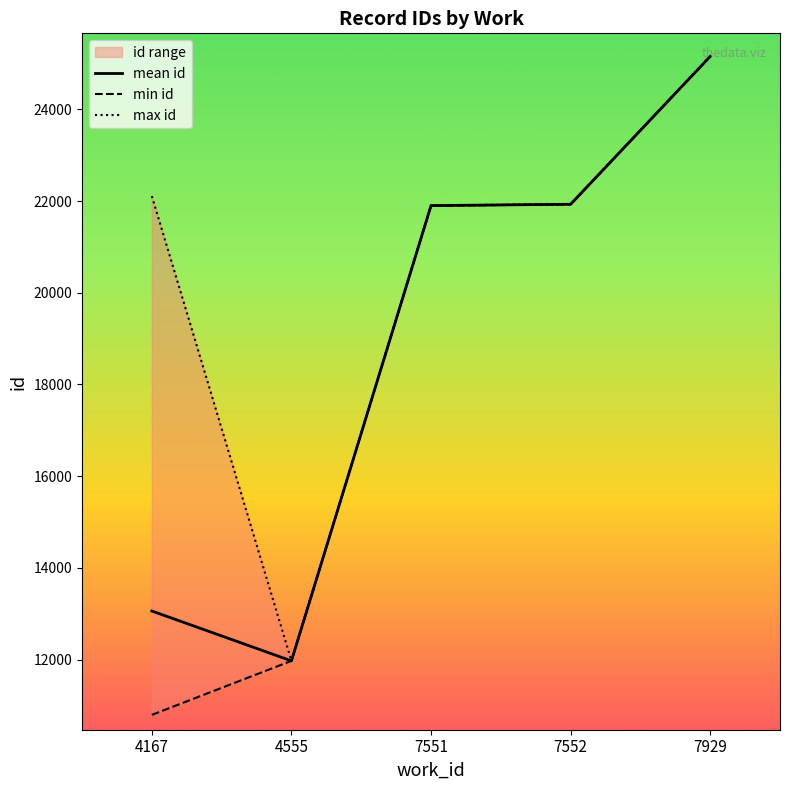

True or false: mean id and min id cross at least once.

False